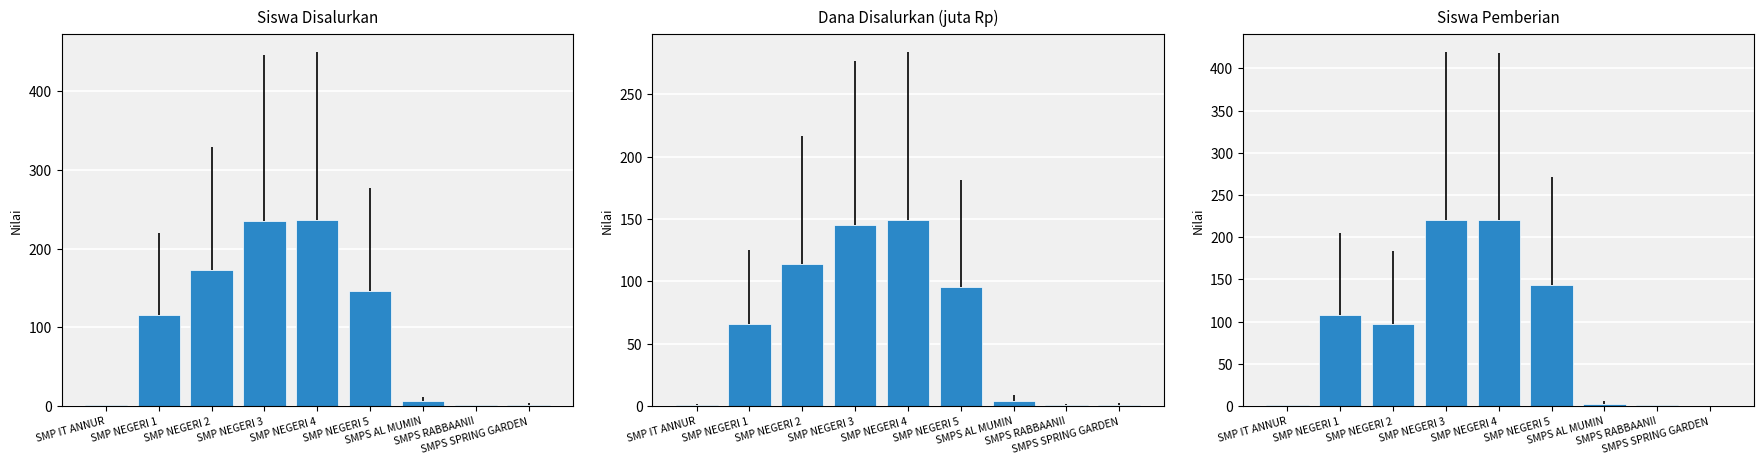

What is the label of the 9th bar from the left?

SMPS SPRING GARDEN